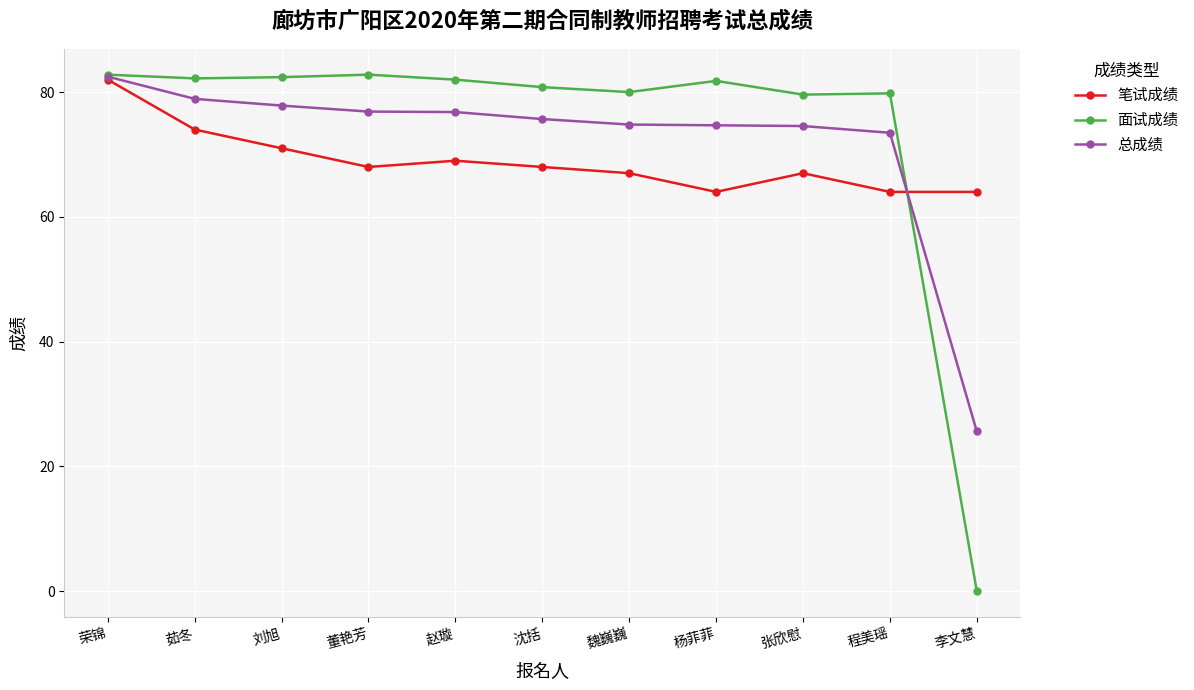

Rank the series at 魏巍巍 from highest to lowest value.

面试成绩, 总成绩, 笔试成绩